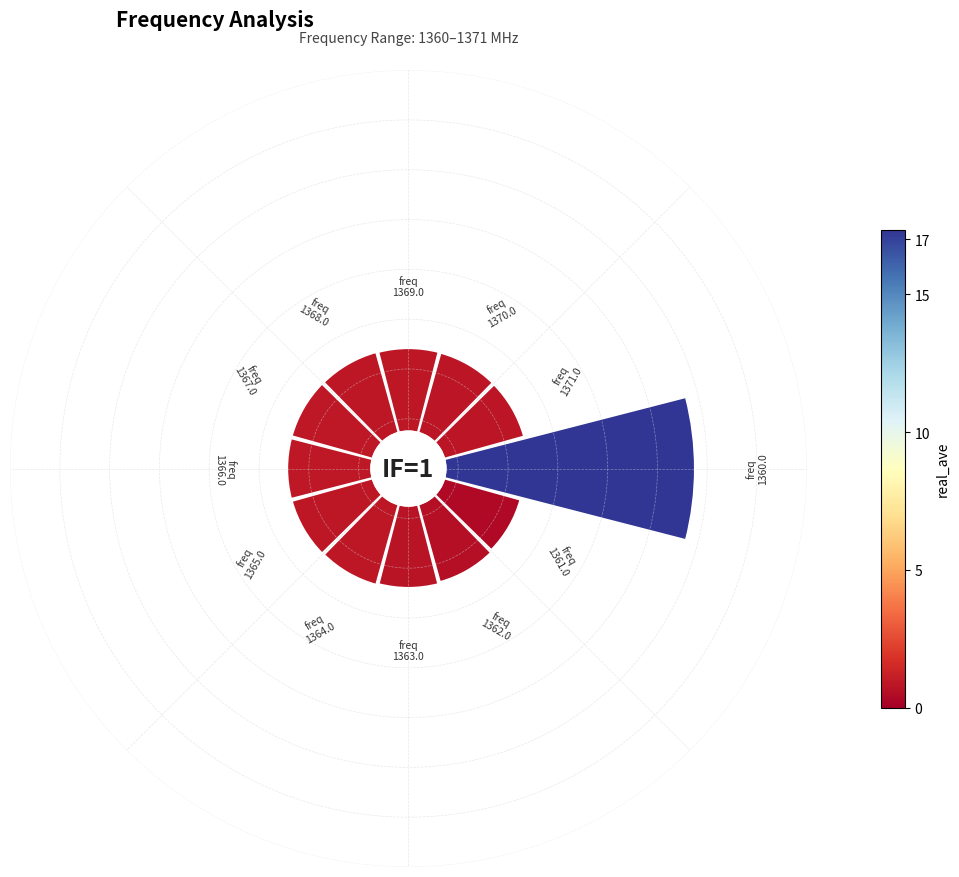

To the nearest percent, what portion does 1 represent?

7%